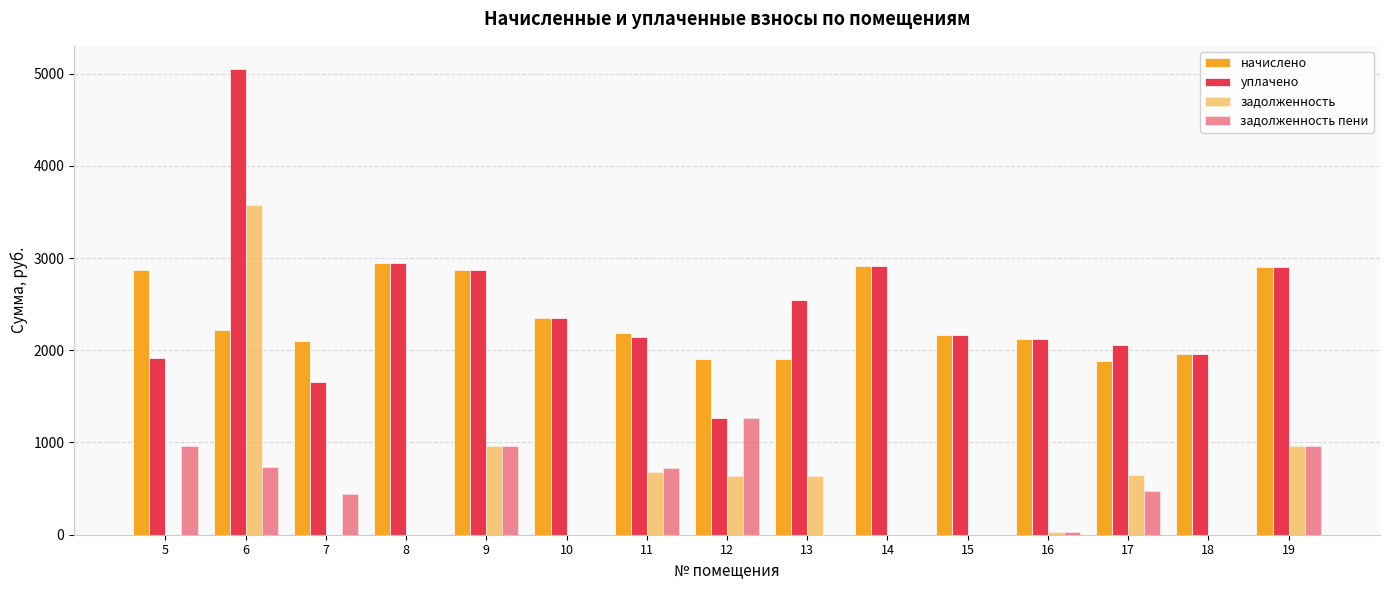

Does the chart contain stacked bars?

No